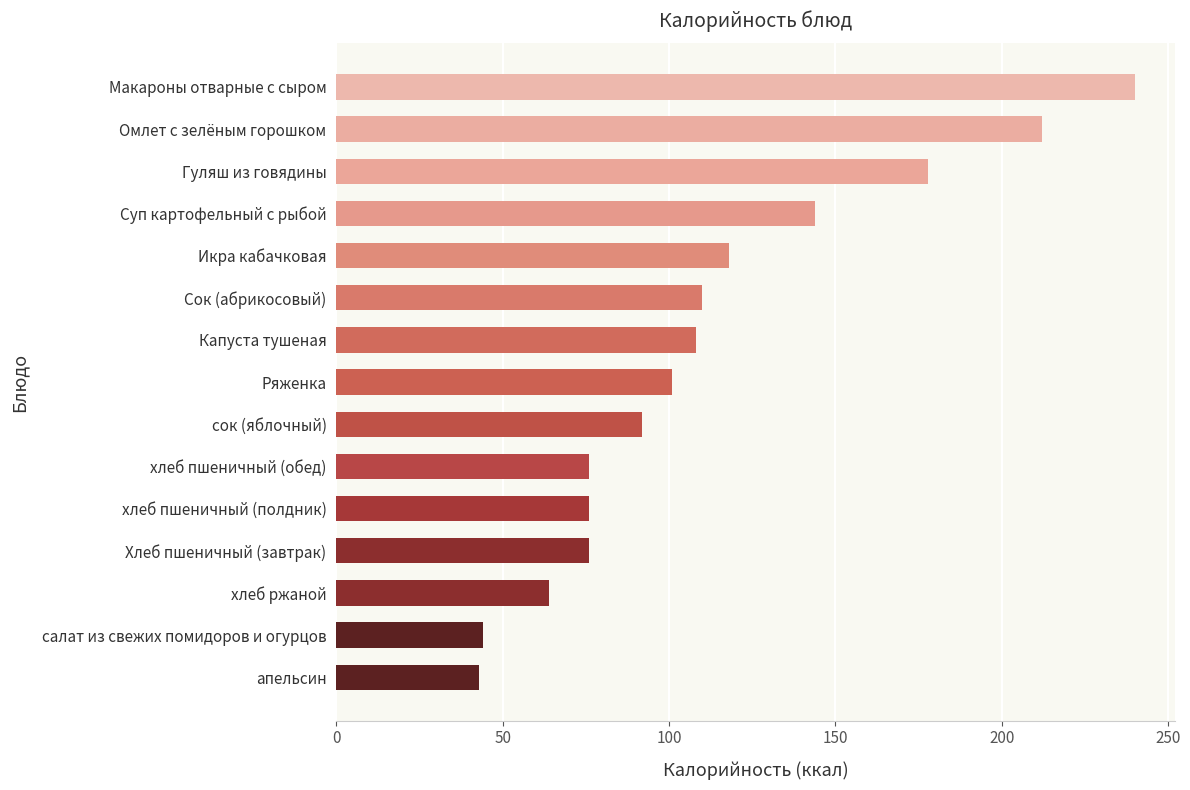

What is the ratio of the value at сок (яблочный) to the value at салат из свежих помидоров и огурцов?

2.1